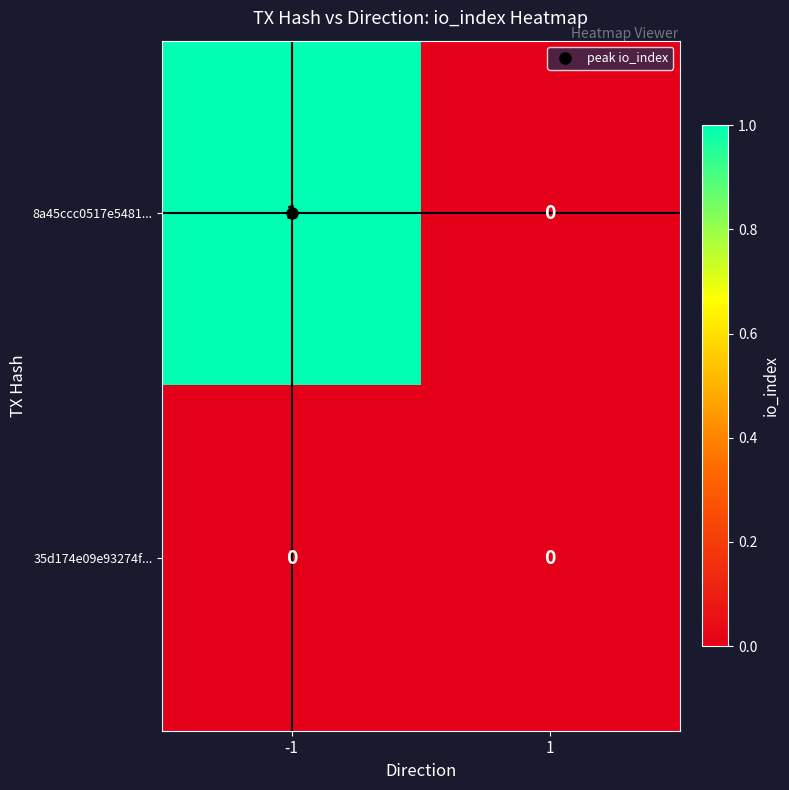

Which series has the widest spread of values?

8a45ccc0517e5481...